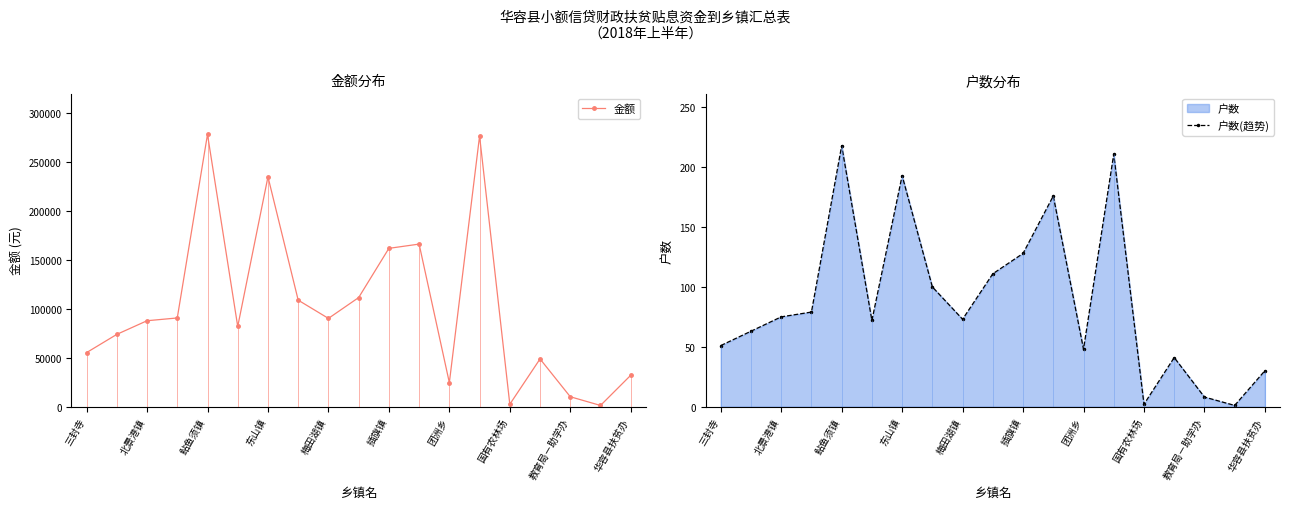

True or false: 金额 and 户数(趋势) cross at least once.

False